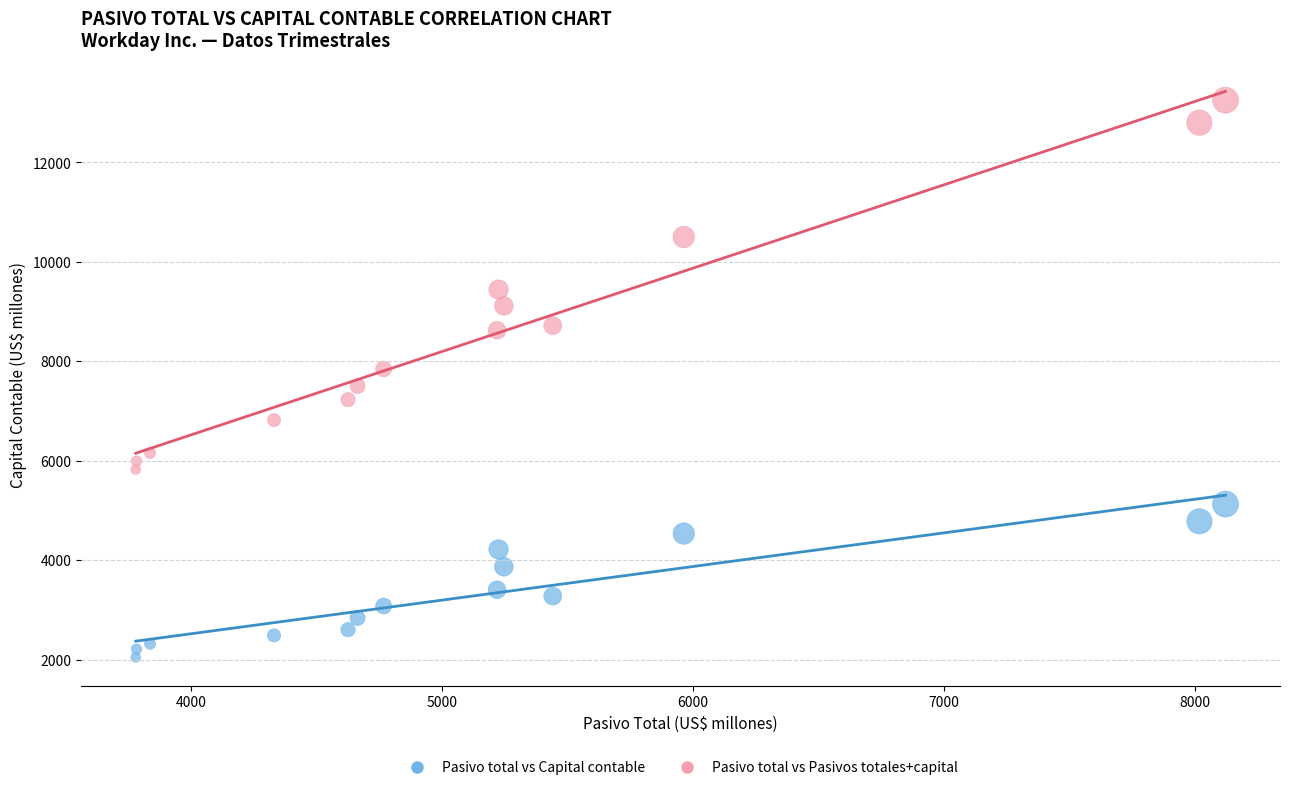

Across all data points, what is the range of X values (max minus min)?

4343